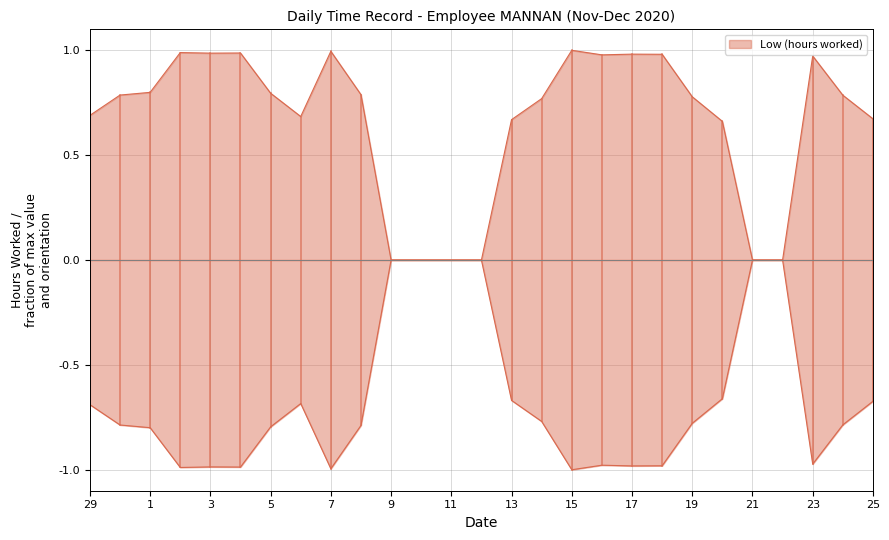

Rank the categories by value from lowest to highest.

9, 10, 11, 12, 21, 22, 20, 13, 25, 6, 29, 14, 19, 24, 30, 8, 5, 1, 23, 16, 18, 17, 3, 4, 2, 7, 15